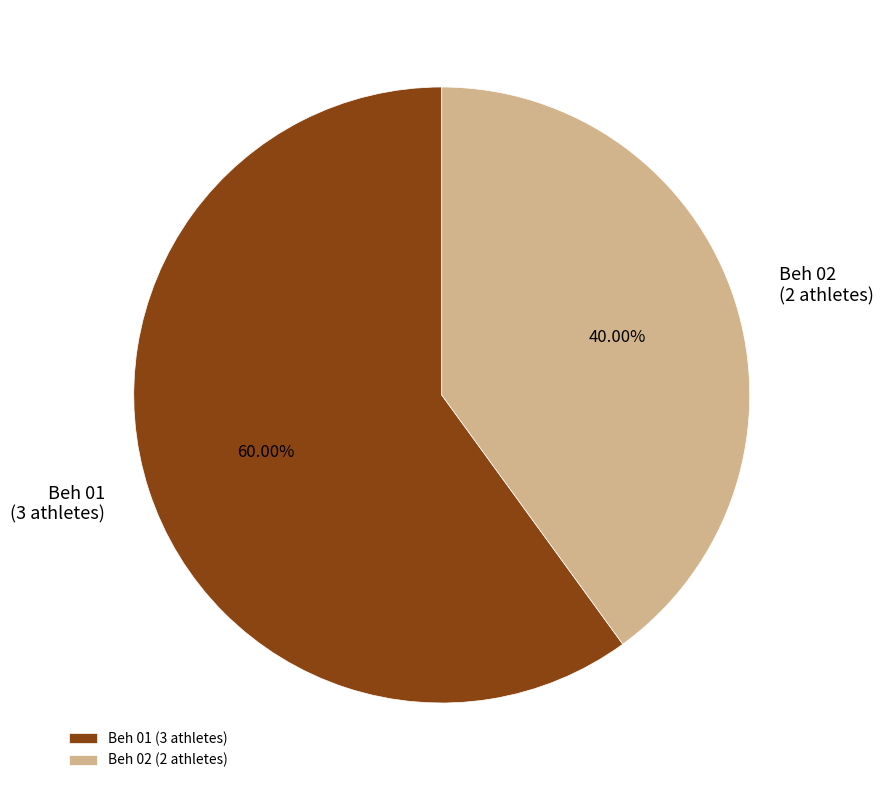

Which category has the biggest portion of the pie?

Beh 01